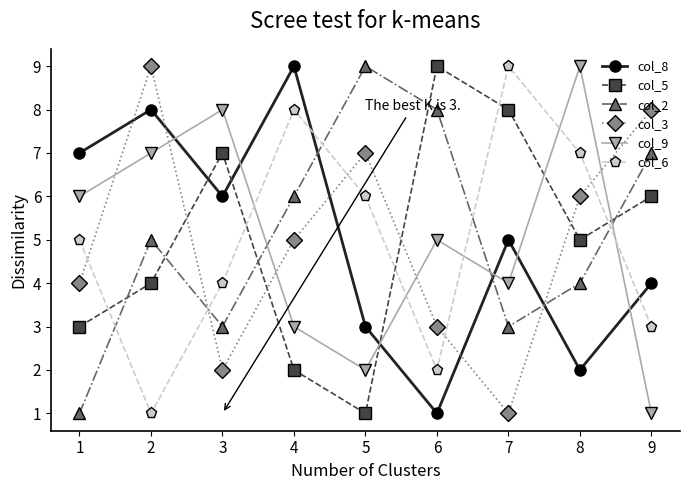

What is the maximum value shown in the chart?

9